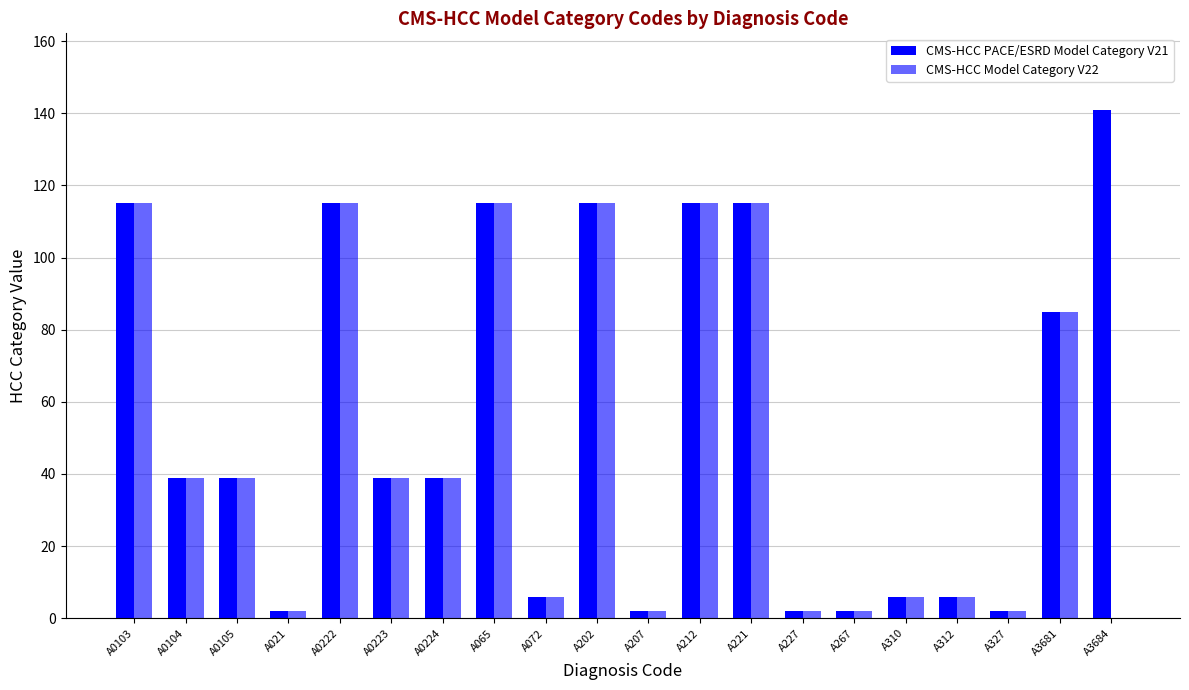

How many values in CMS-HCC Model Category V22 are above zero?

19